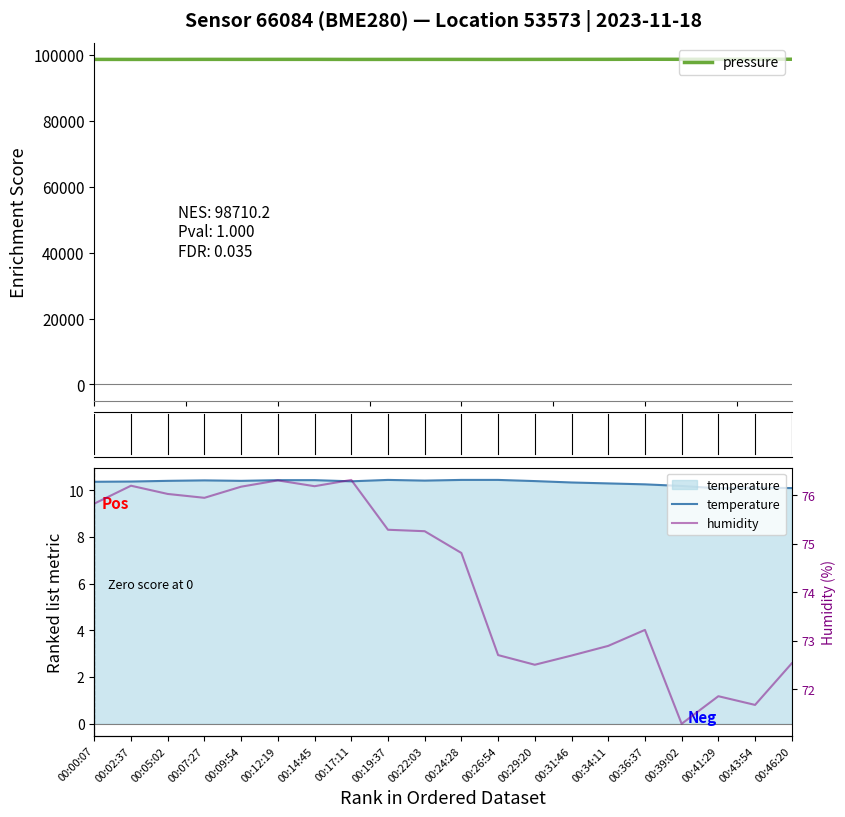

True or false: temperature has a value of 10.4 at 00:05:02.

True